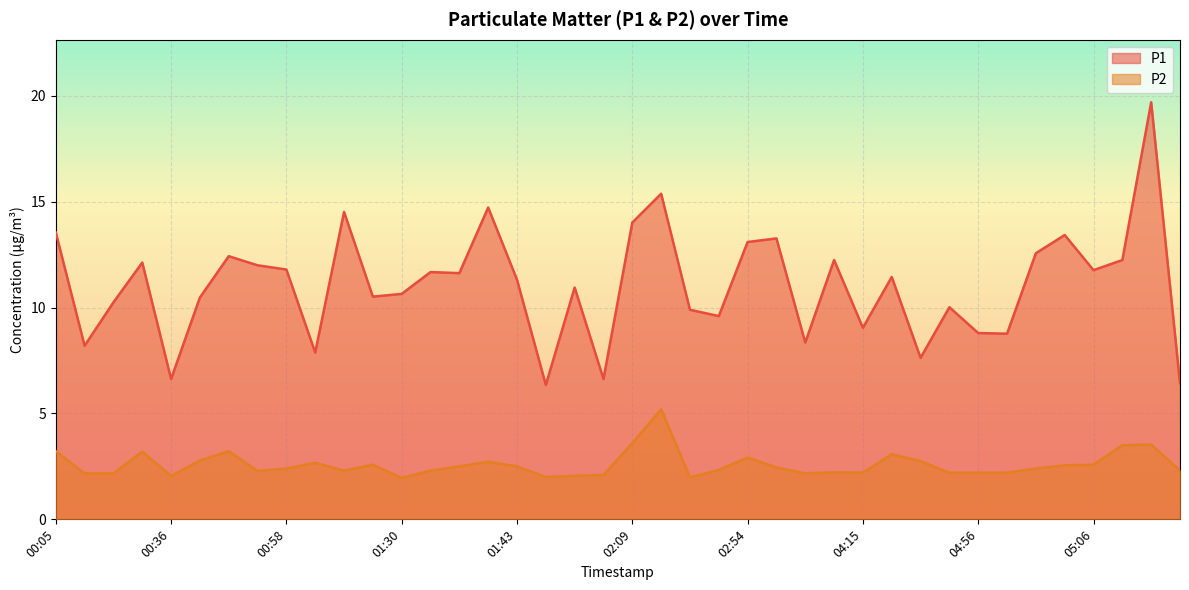

True or false: P2 and P1 intersect in this chart.

False